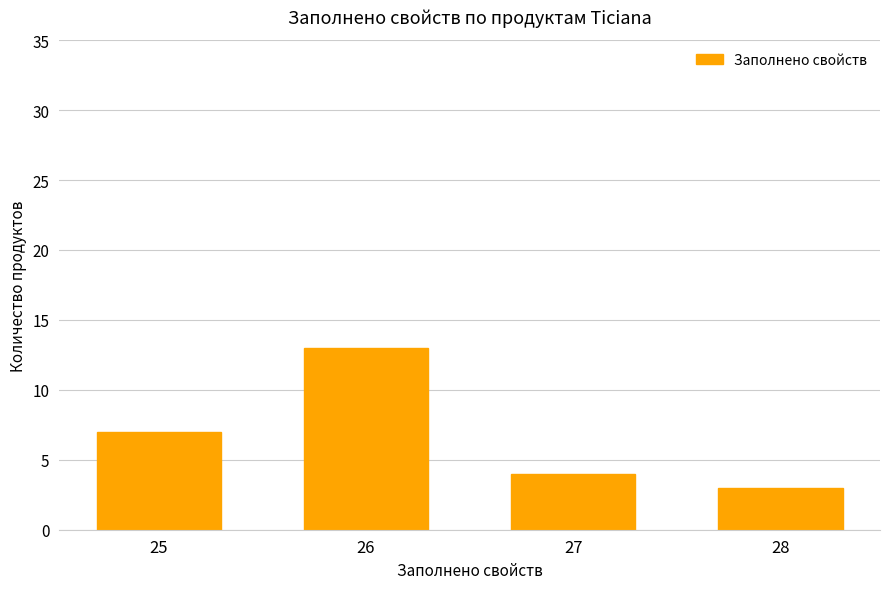

Rank the categories by value from highest to lowest.

26, 25, 27, 28